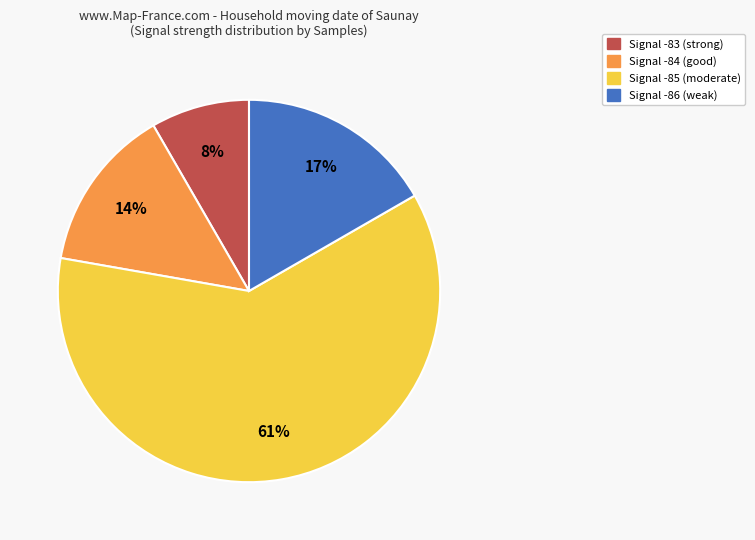

Is there any slice that represents more than half of the pie?

Yes